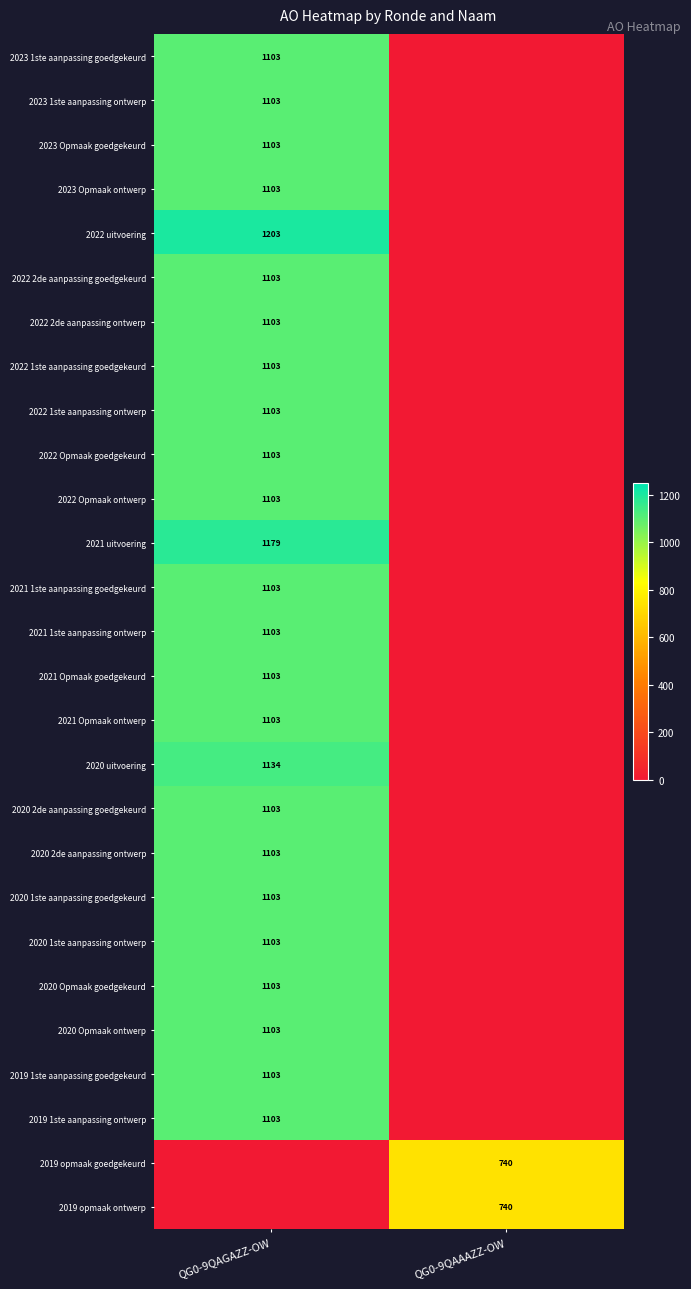

The 2021 uitvoering series shows 630 at QG0-9QAGAZZ-OW. True or false?

False